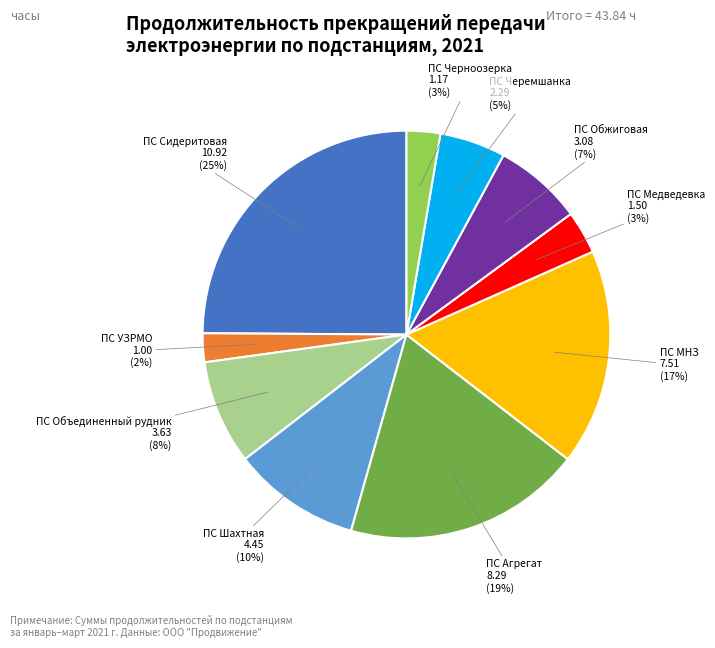

To the nearest percent, what is the difference between the largest and smallest slice percentages?

23%